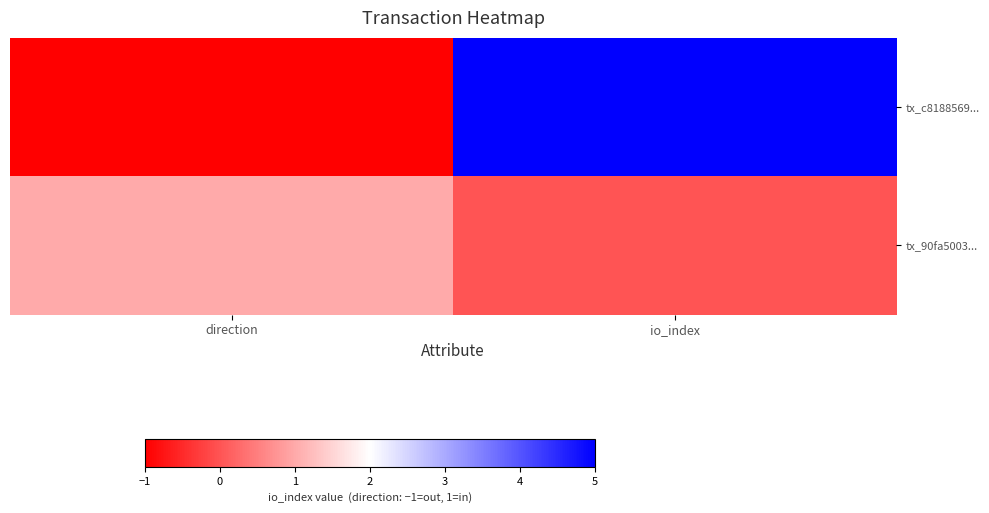

Reading left to right, transcribe all the data shown in this chart.

tx_c8188569...: direction=-1	io_index=5
tx_90fa5003...: direction=1	io_index=0